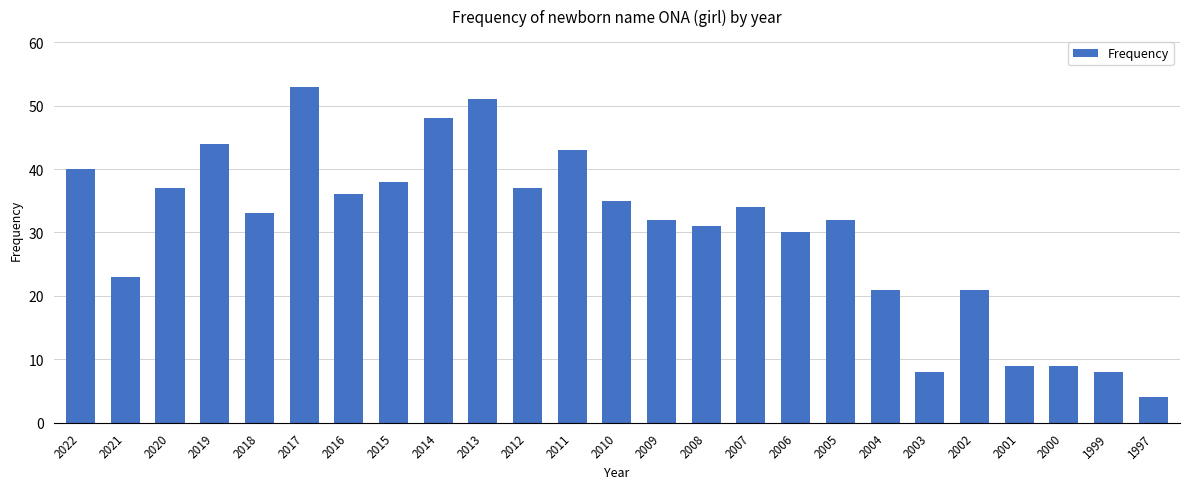

What is the value of the 11th bar from the left?

37